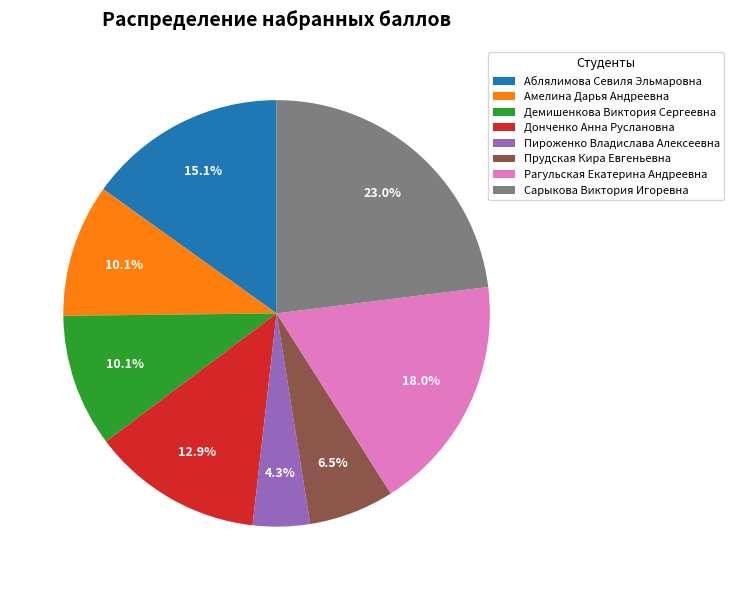

What percentage do Пироженко Владислава Алексеевна and Аблялимова Севиля Эльмаровна together represent?

19.4%